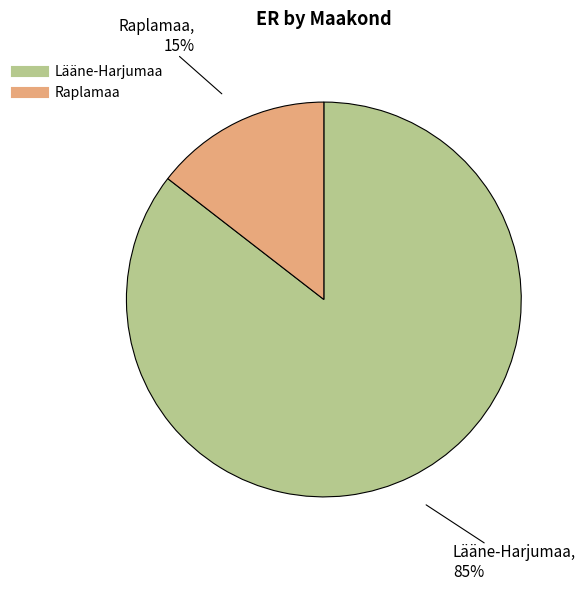

To the nearest percent, what is the average slice percentage?

50%